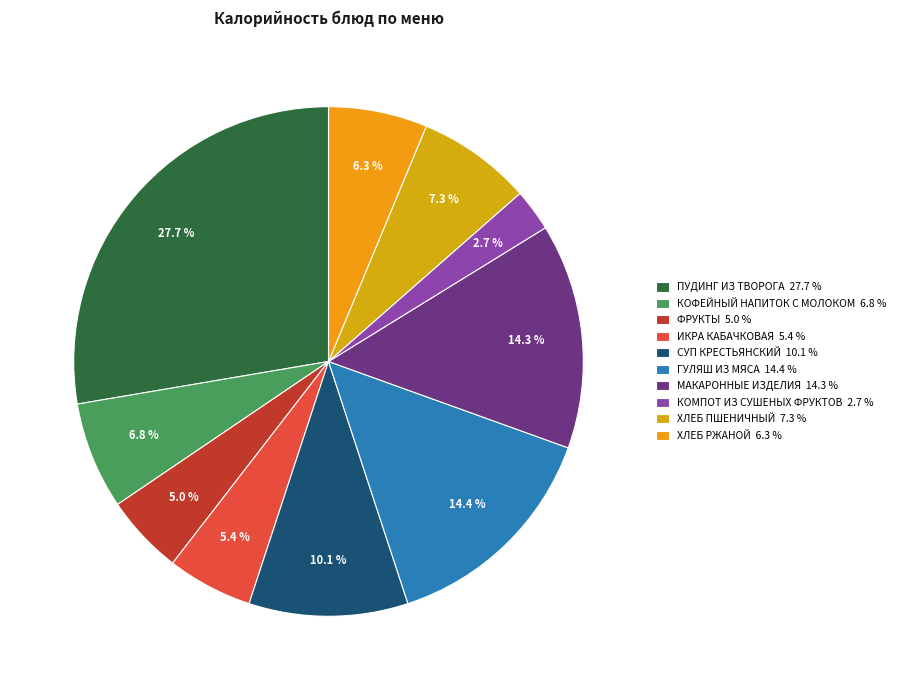

How many segments does this pie chart have?

10